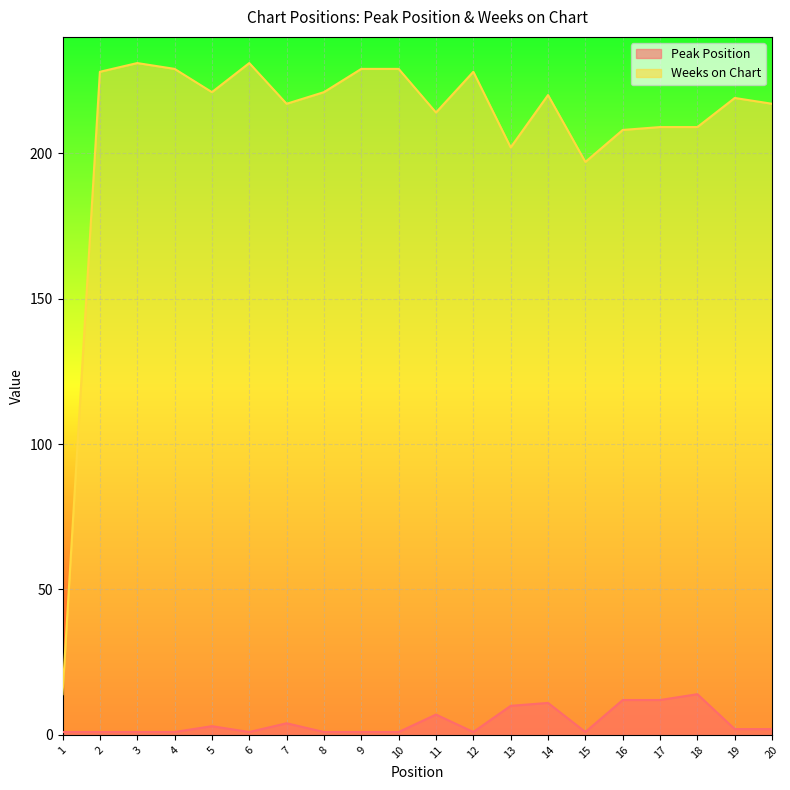

What are all the series names shown in the legend?

Peak Position, Weeks on Chart